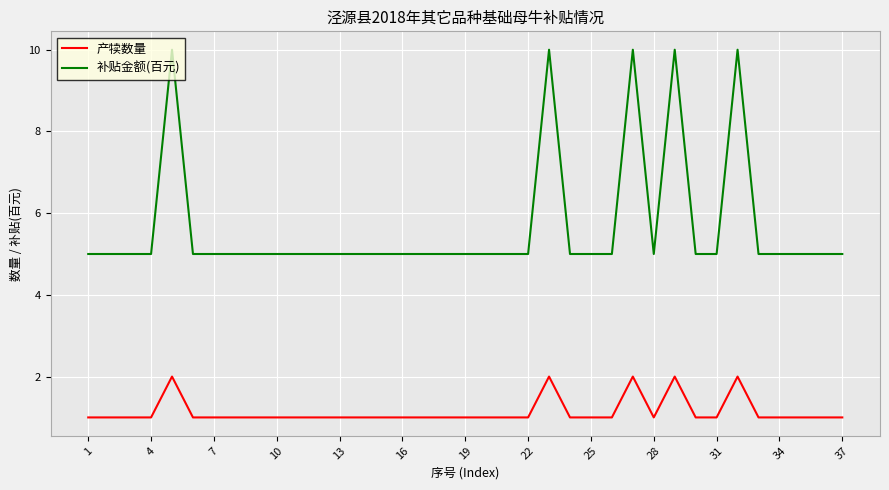

Which series has the largest range (max minus min)?

补贴金额(百元)